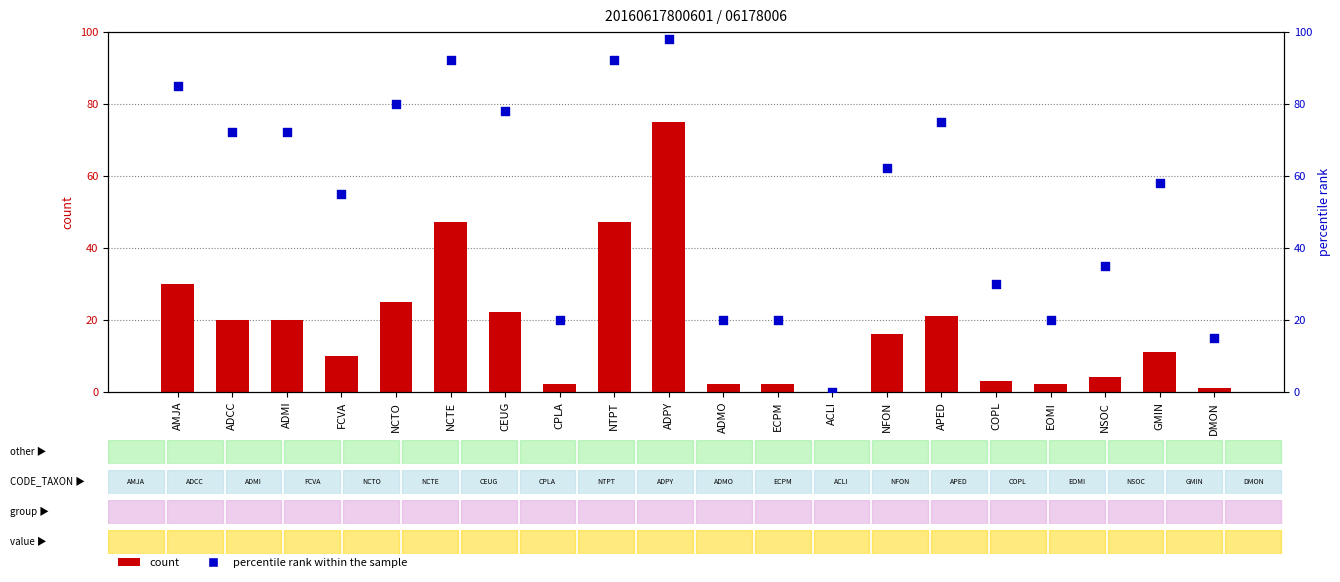

Which series reaches the maximum Y coordinate?

percentile rank within the sample